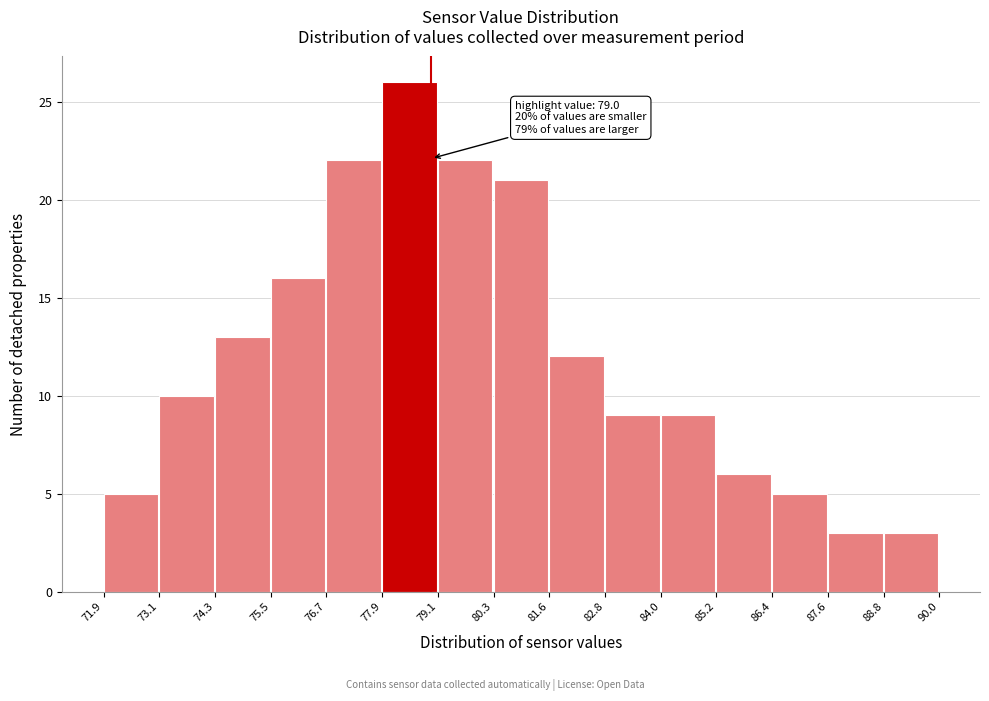

Over which range of the x-axis is the bar tallest?

77.9 to 79.1